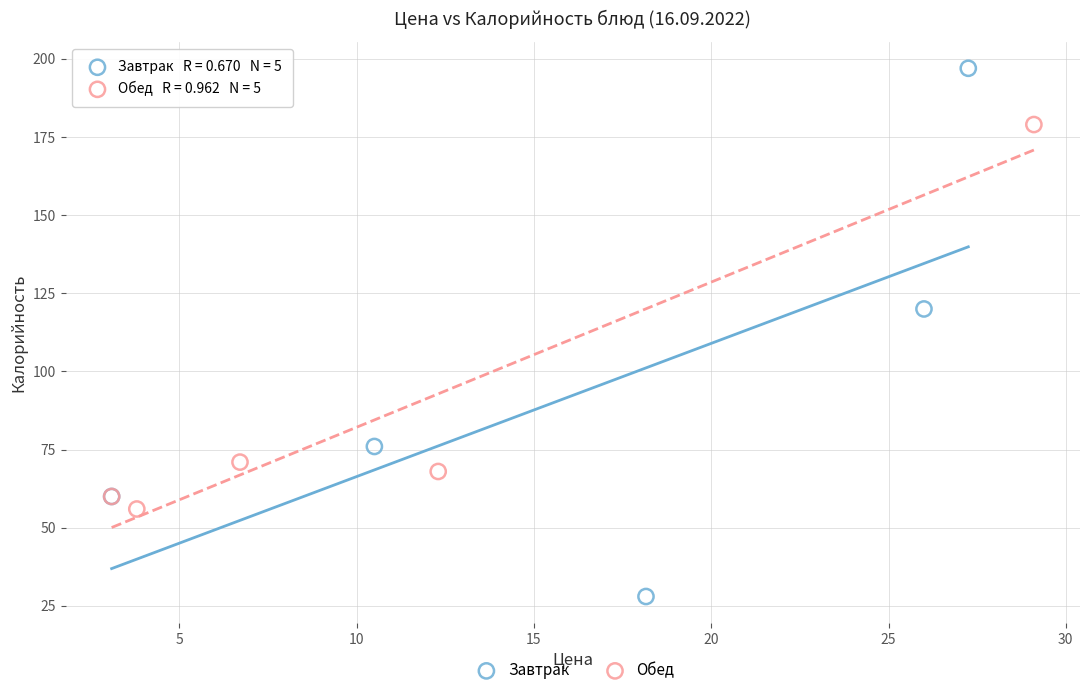

Which series has the largest Y range (max minus min)?

Завтрак